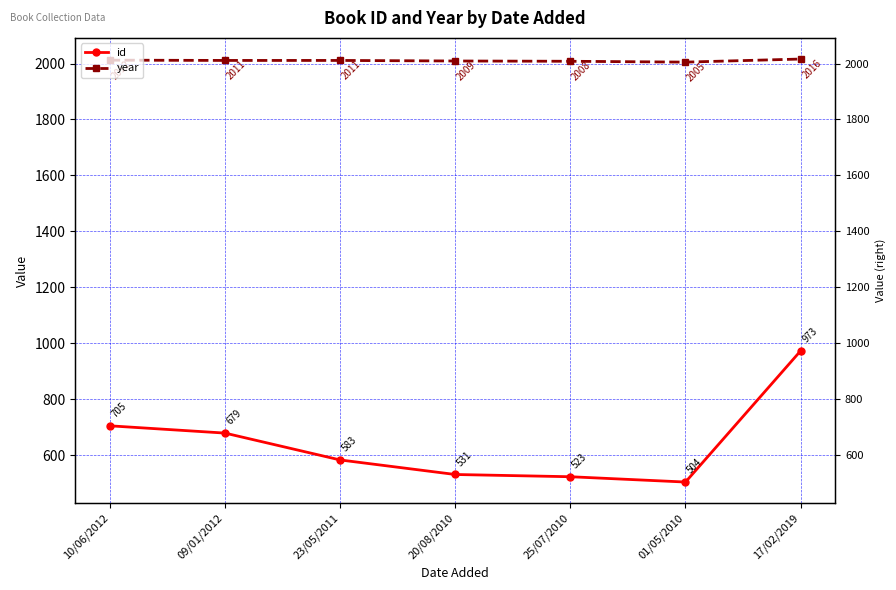

Which series has the largest total across all categories?

year